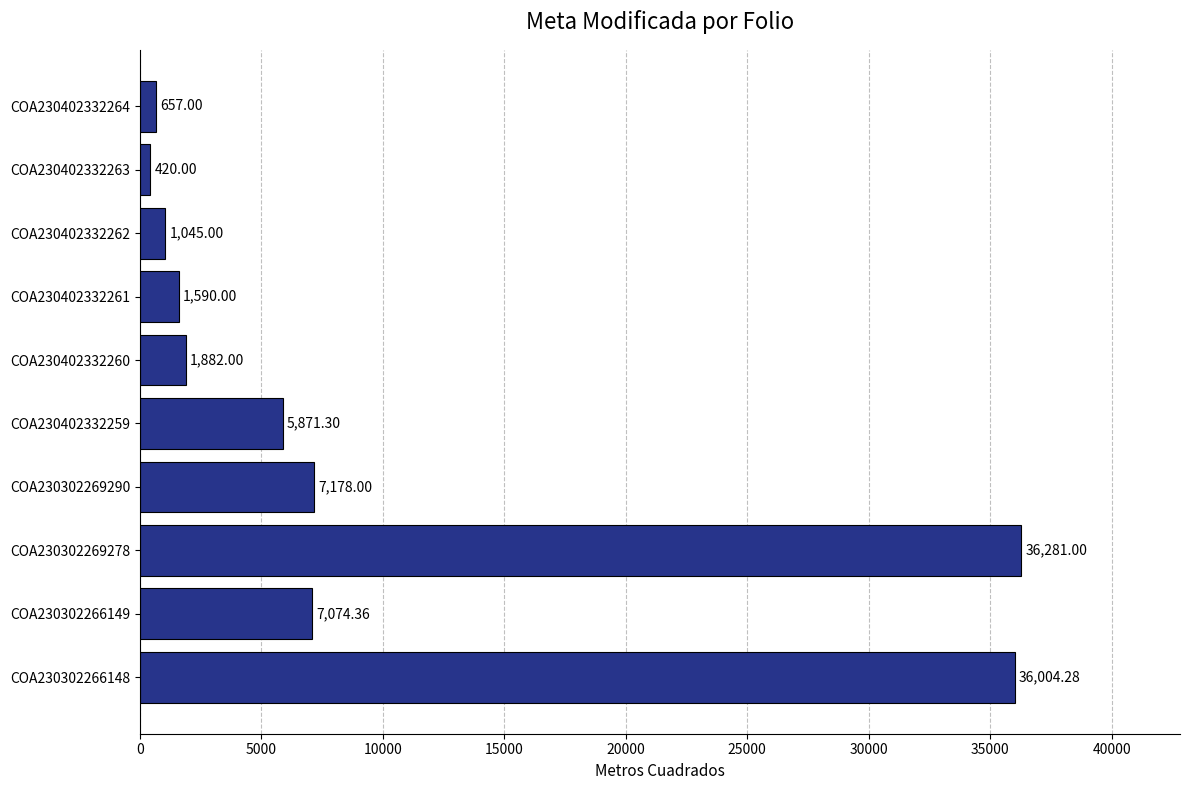

What is the change in value from COA230302266149 to COA230302269290?

+103.6